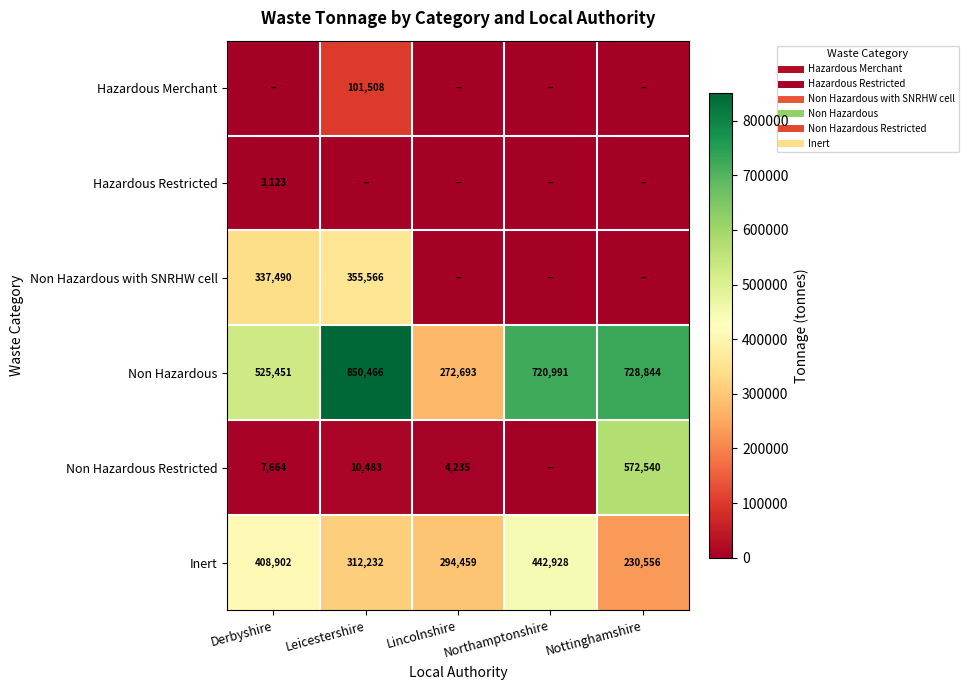

At how many categories does at least one series exceed 319302?

4